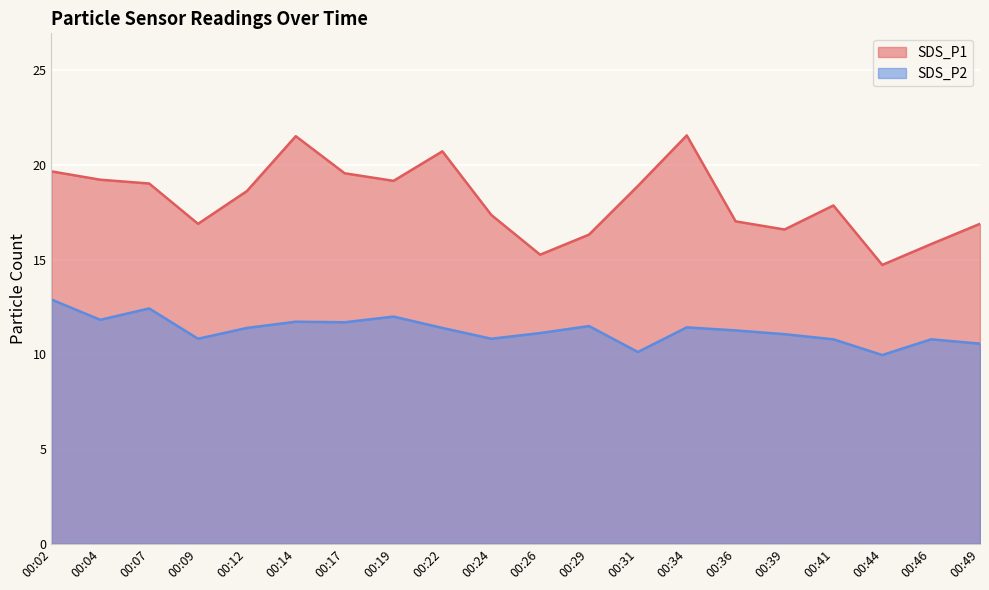

At which label is SDS_P1 closest to 18?

00:41